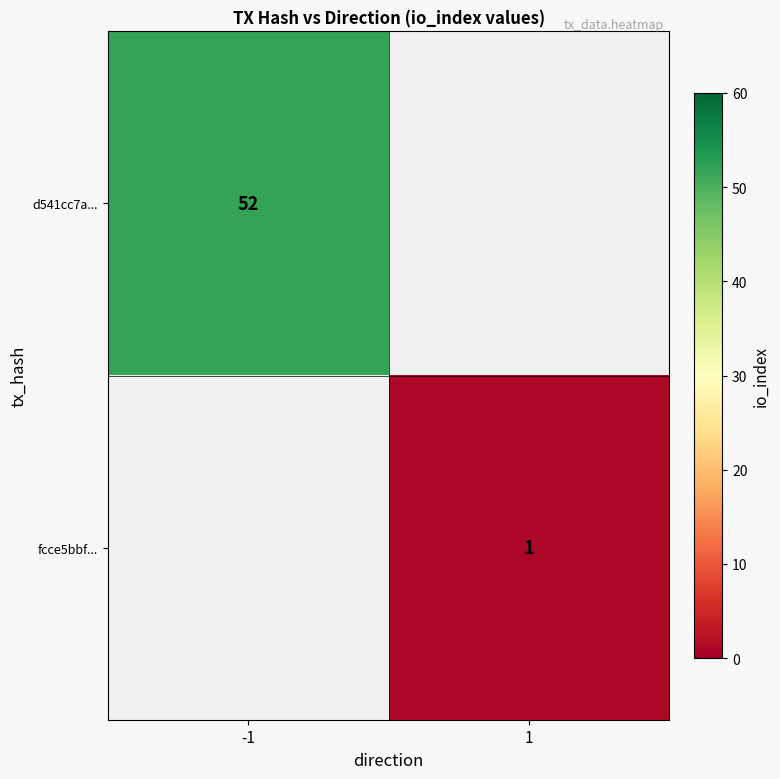

How many distinct data groups are displayed?

2